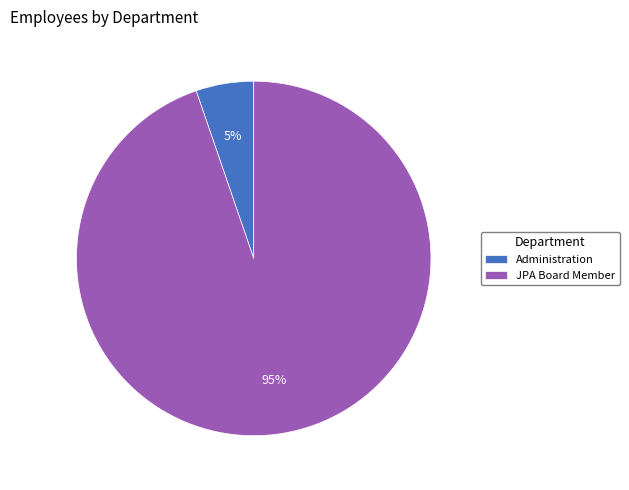

True or false: Administration accounts for 5% of the total.

True